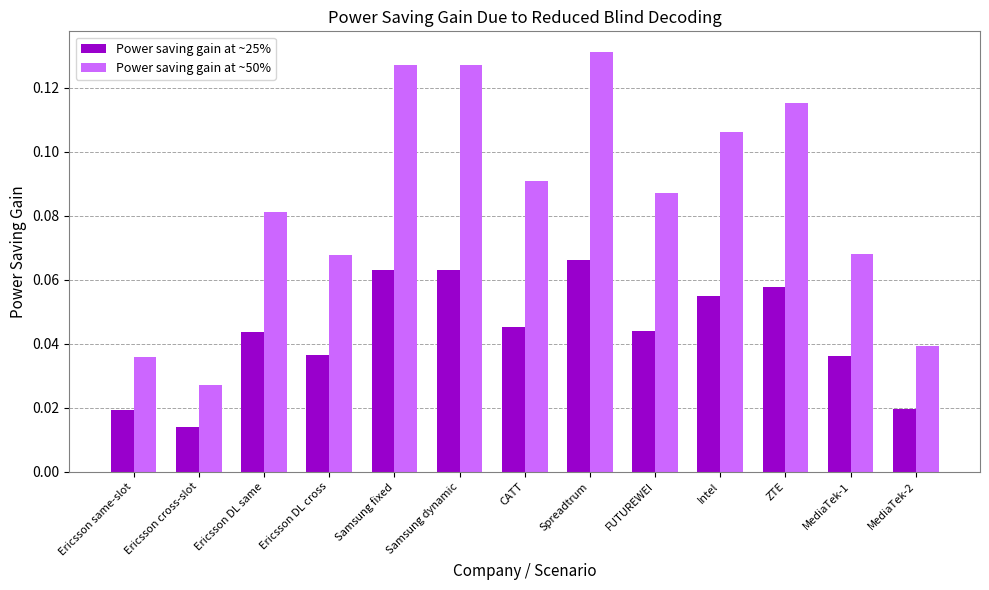

Which series has the widest spread of values?

Power saving gain at ~50%